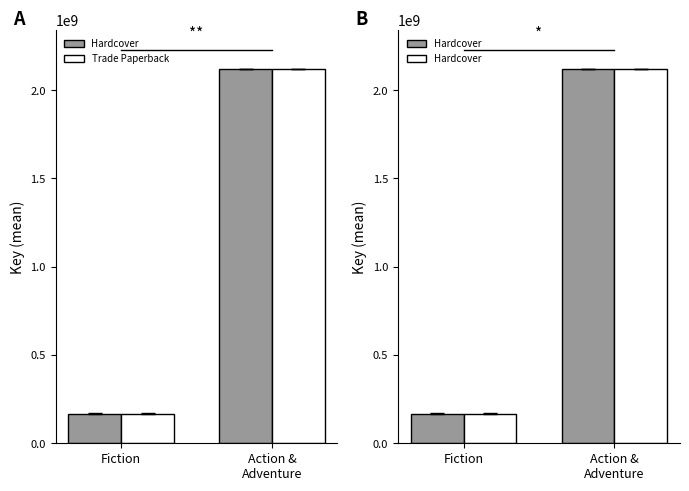

How many data points does each series have?

2